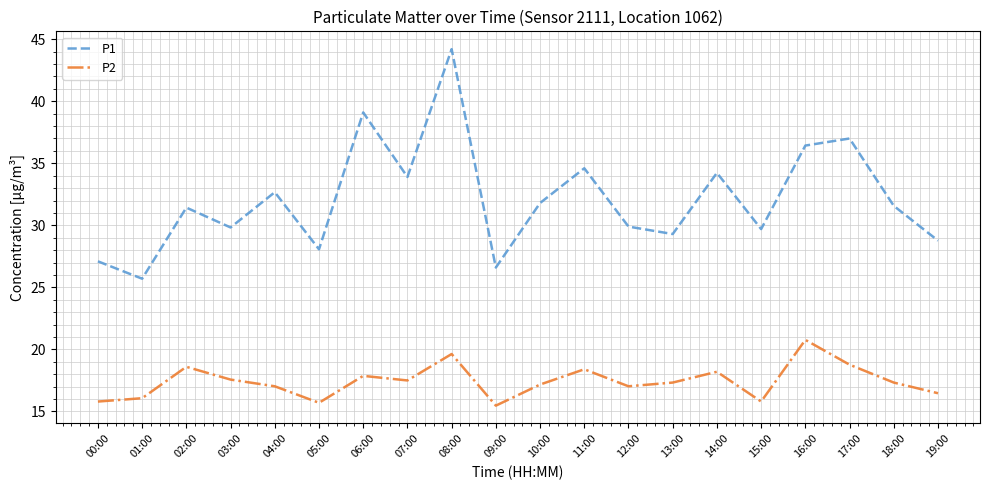

What is the difference between the highest and lowest values at 10:00?

14.6